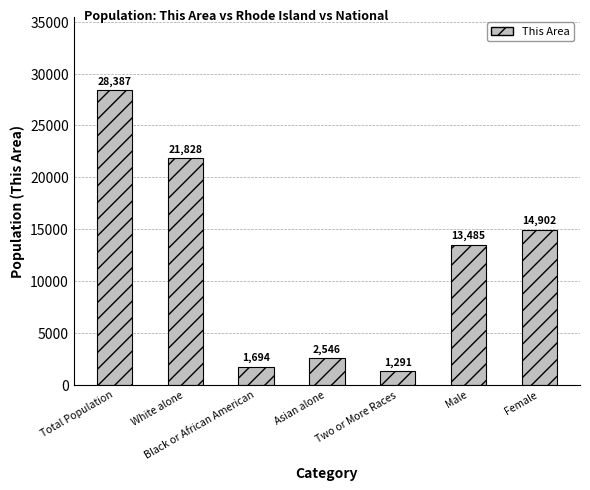

Which label corresponds to the smallest value in the chart?

Two or More Races